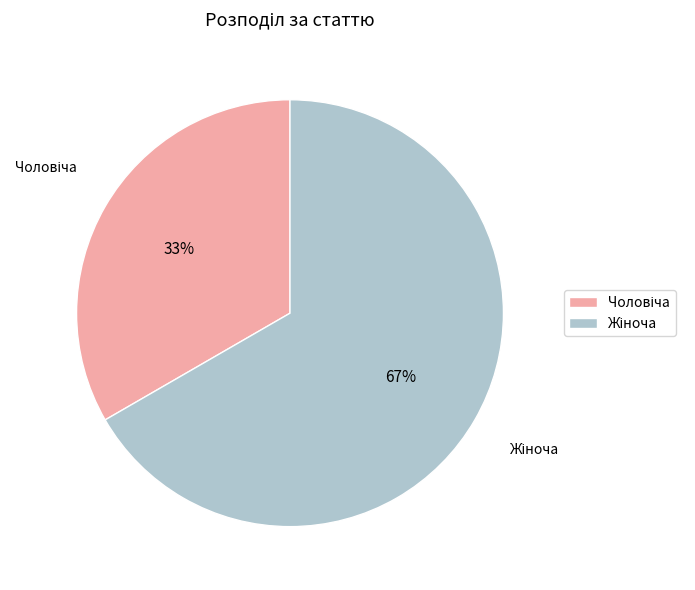

Is there a majority slice in this chart?

Yes